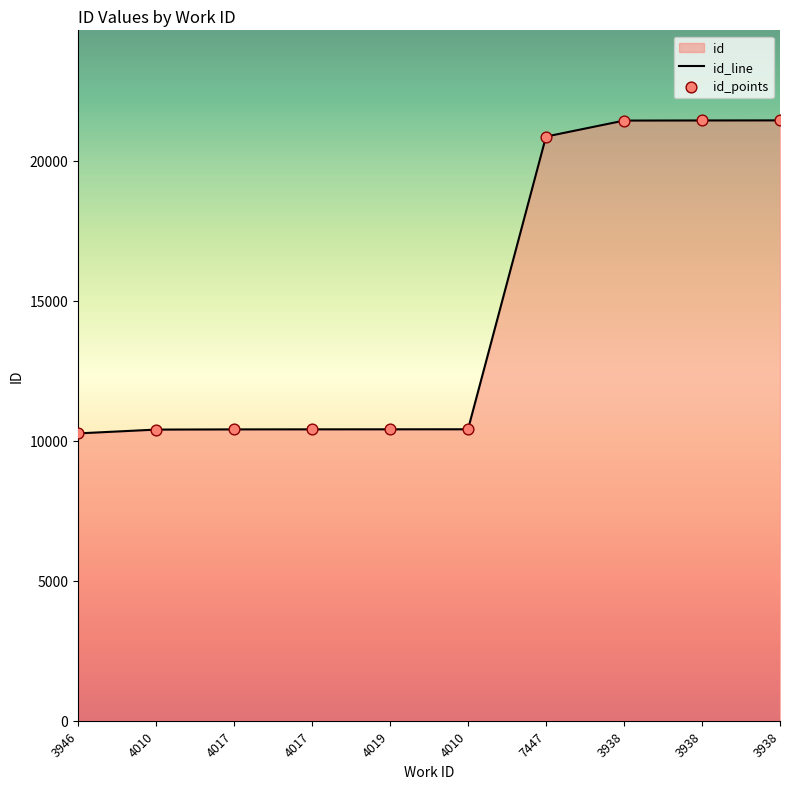

What is the change in value from 4019 to 3938?

+11027